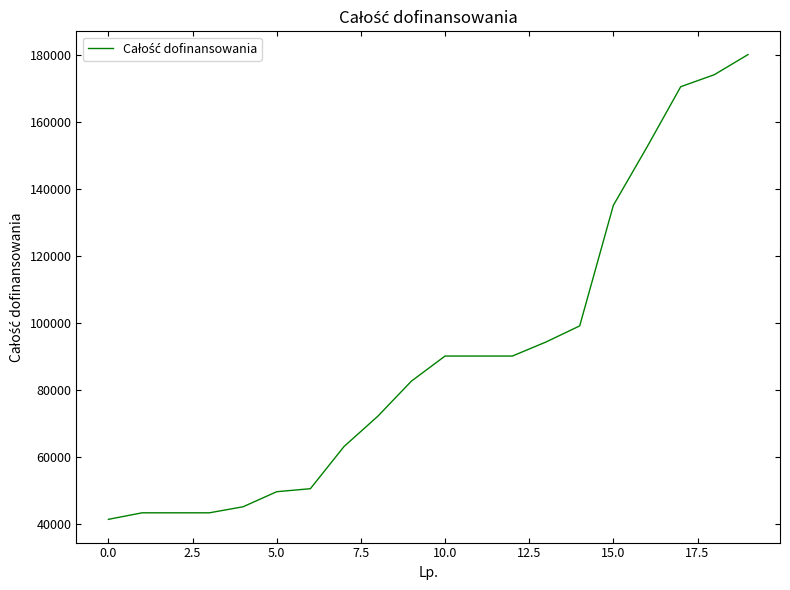

How many lines are shown in the chart?

1